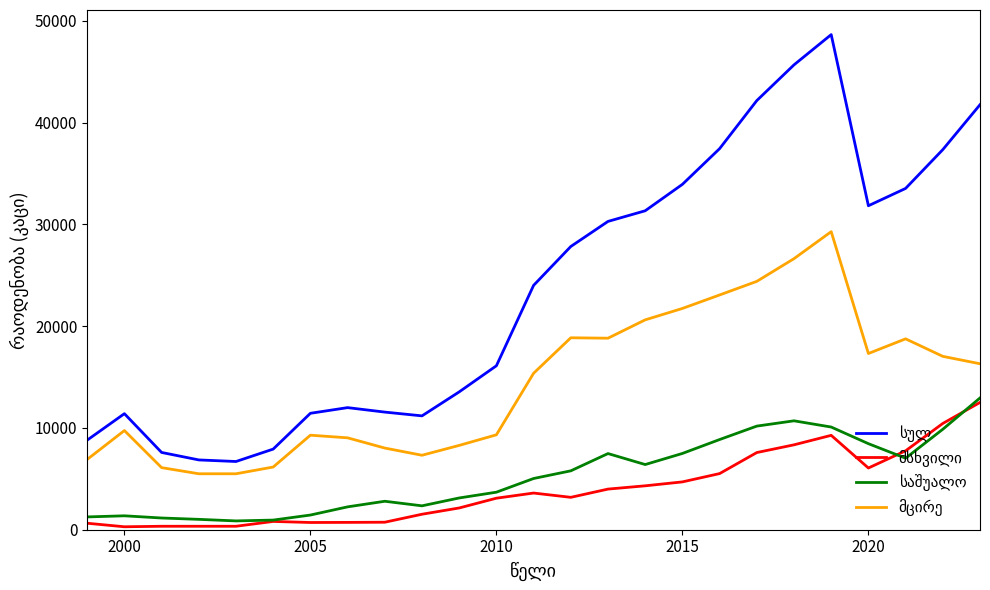

True or false: მცირე and მსხვილი cross at least once.

False